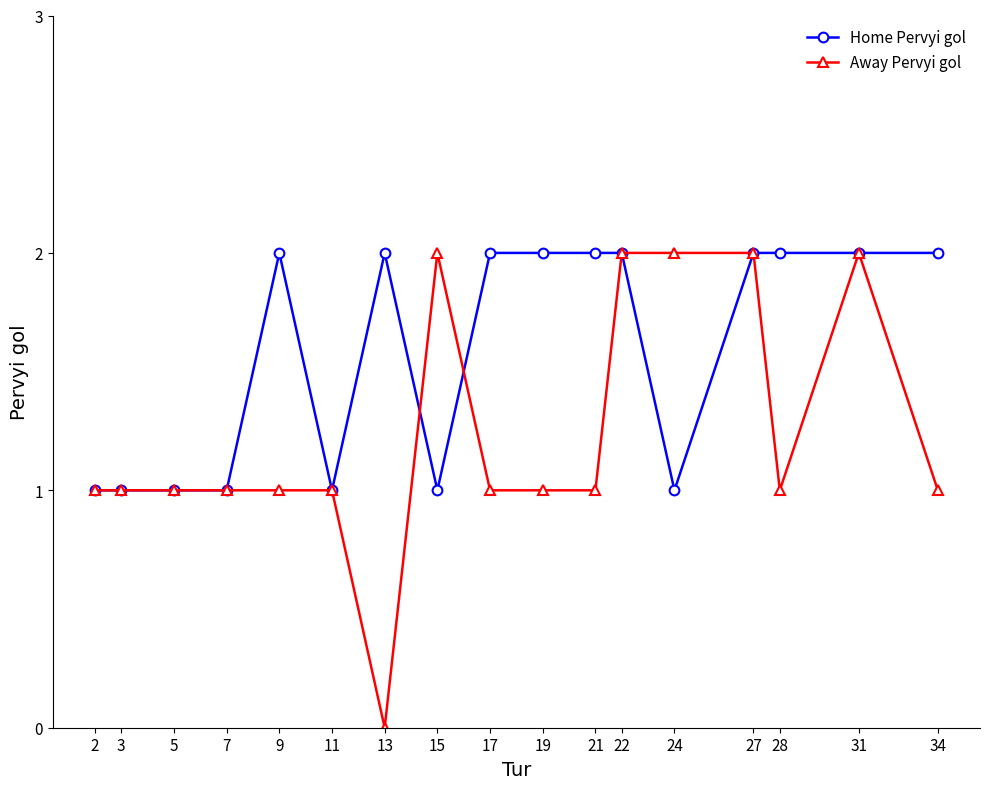

How many lines are shown in the chart?

2